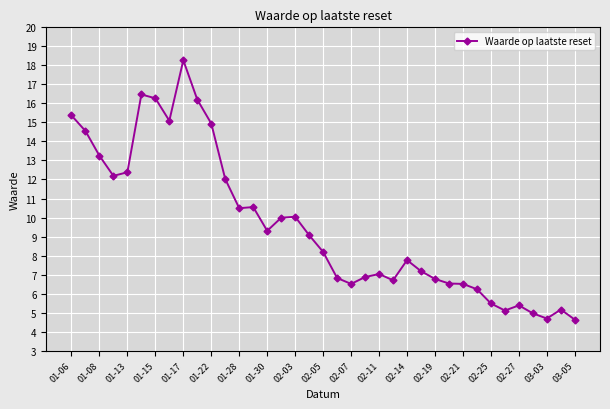

True or false: there are more than 0 points higher than both neighbors.

True